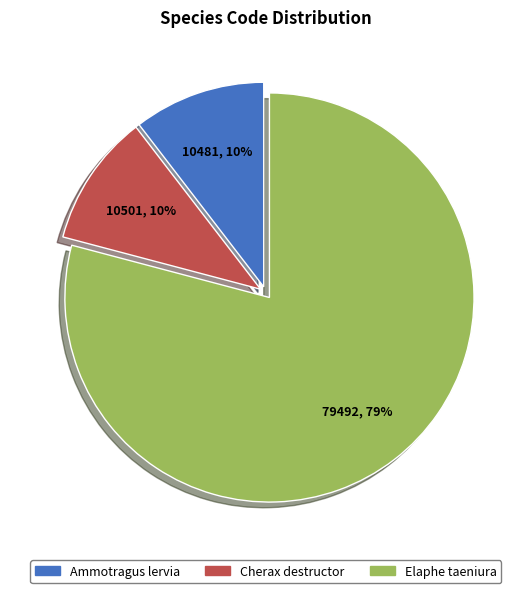

Is there a majority slice in this chart?

Yes